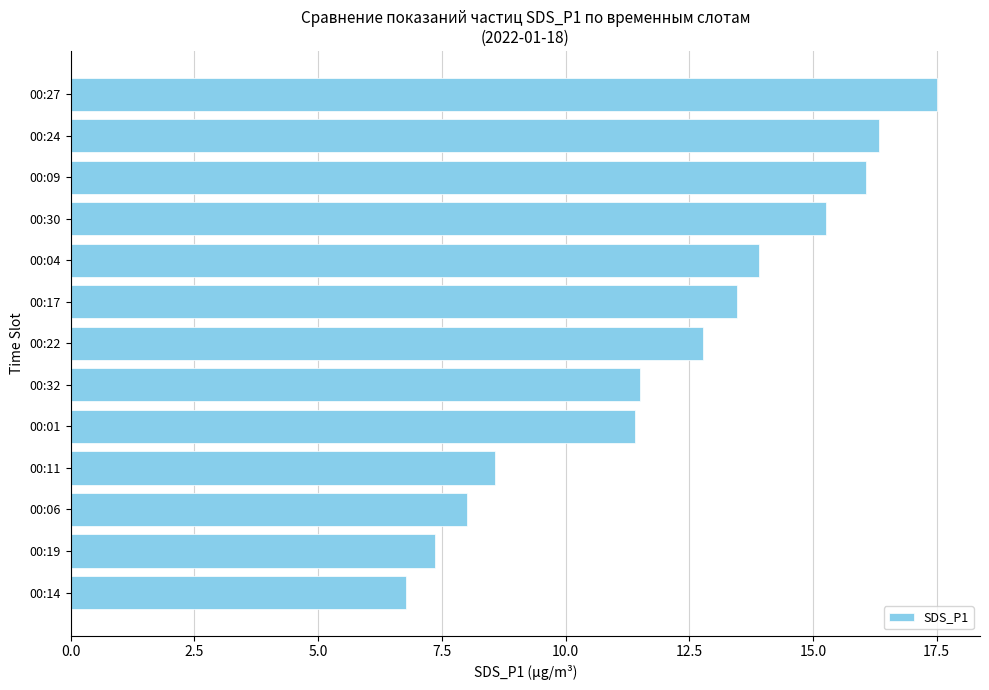

What is the average value?

12.2